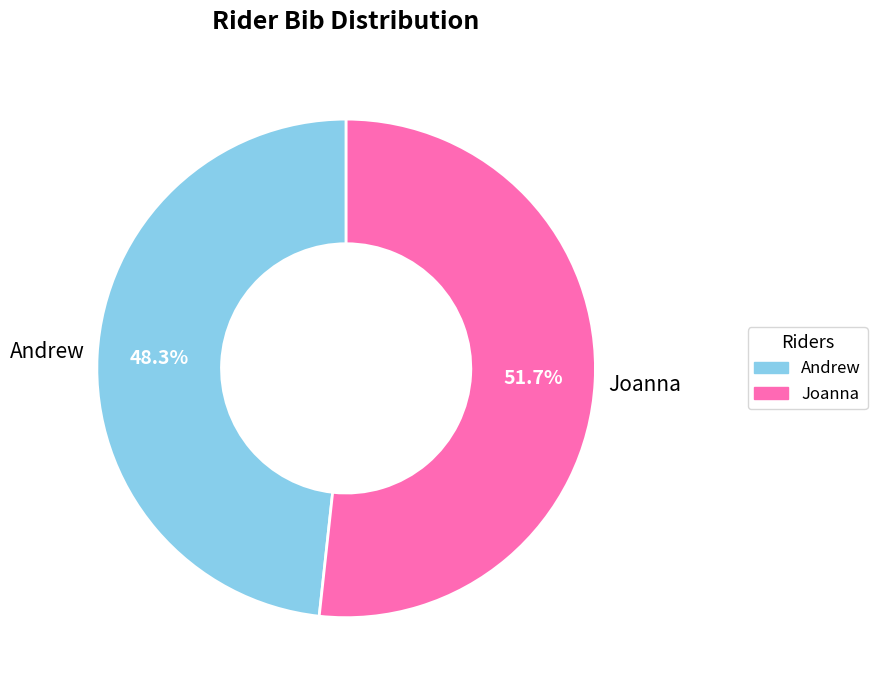

To the nearest percent, what percentage of the pie is Andrew?

48%